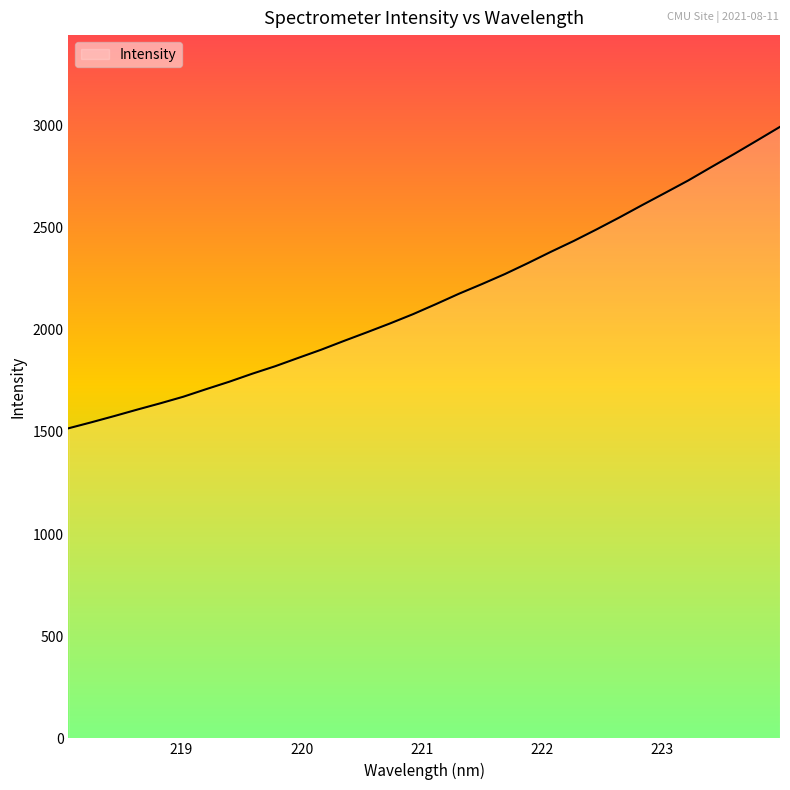

What is the smallest value displayed?

1518.0